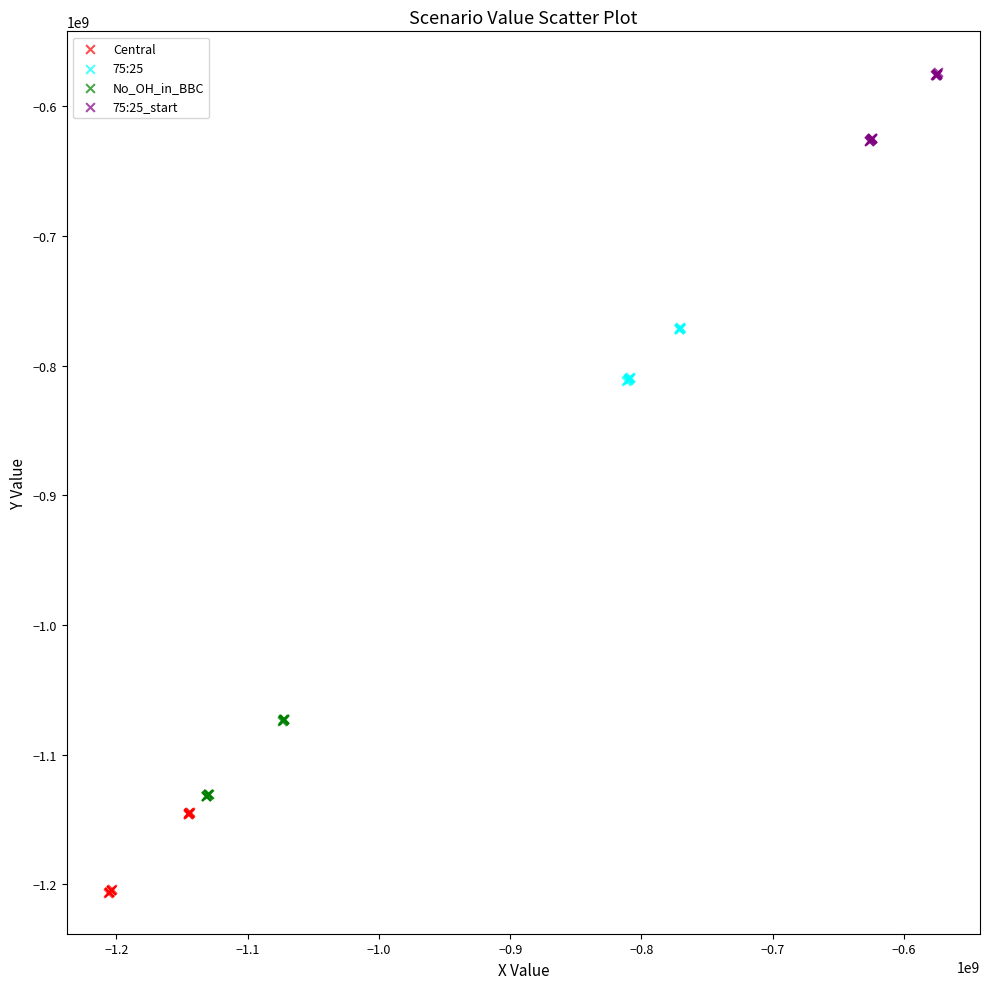

Which series contains the highest Y value?

75:25_start